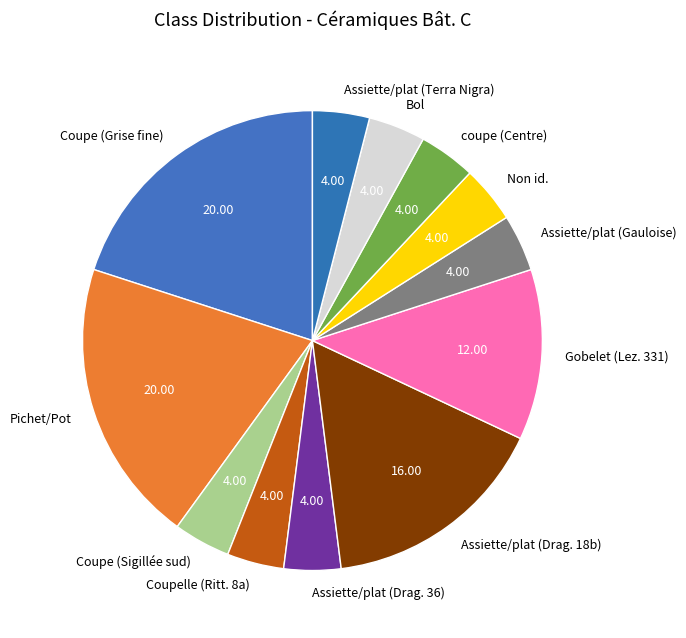

Count the number of slices in the pie.

12